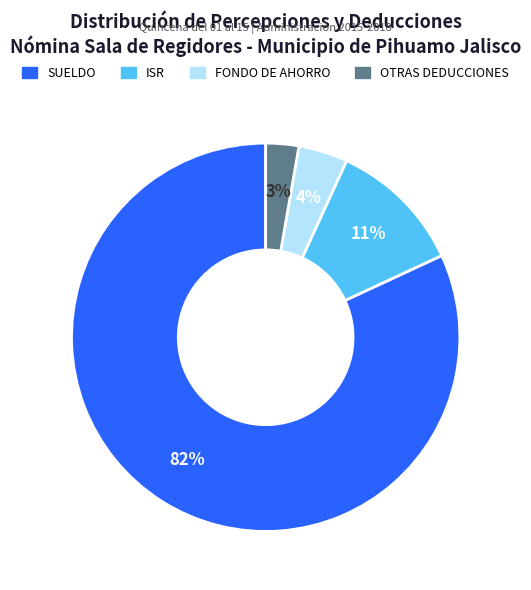

The SUELDO slice represents 91% of the pie. True or false?

False